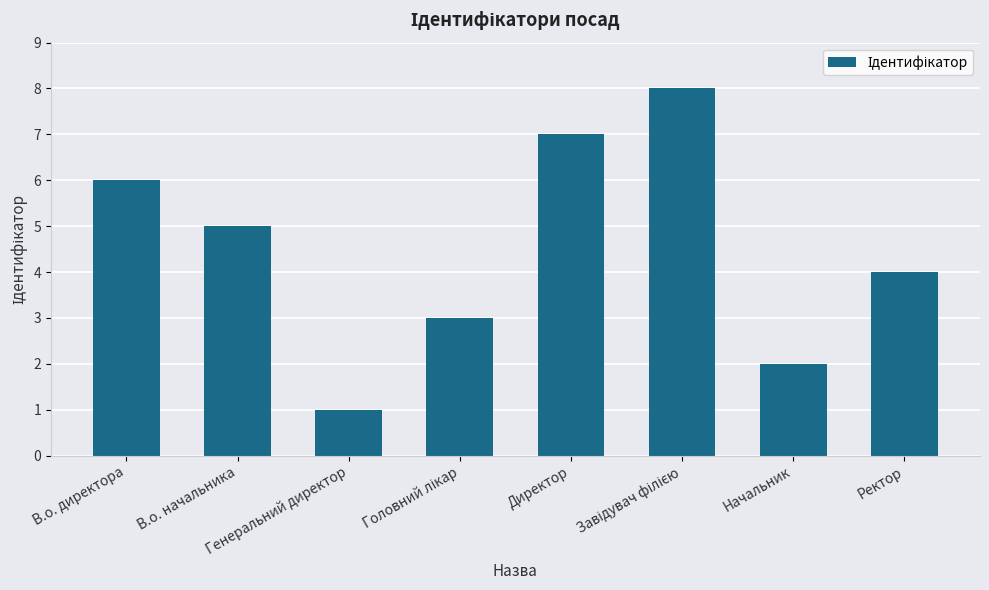

The chart shows a value of 2 at Начальник. True or false?

True